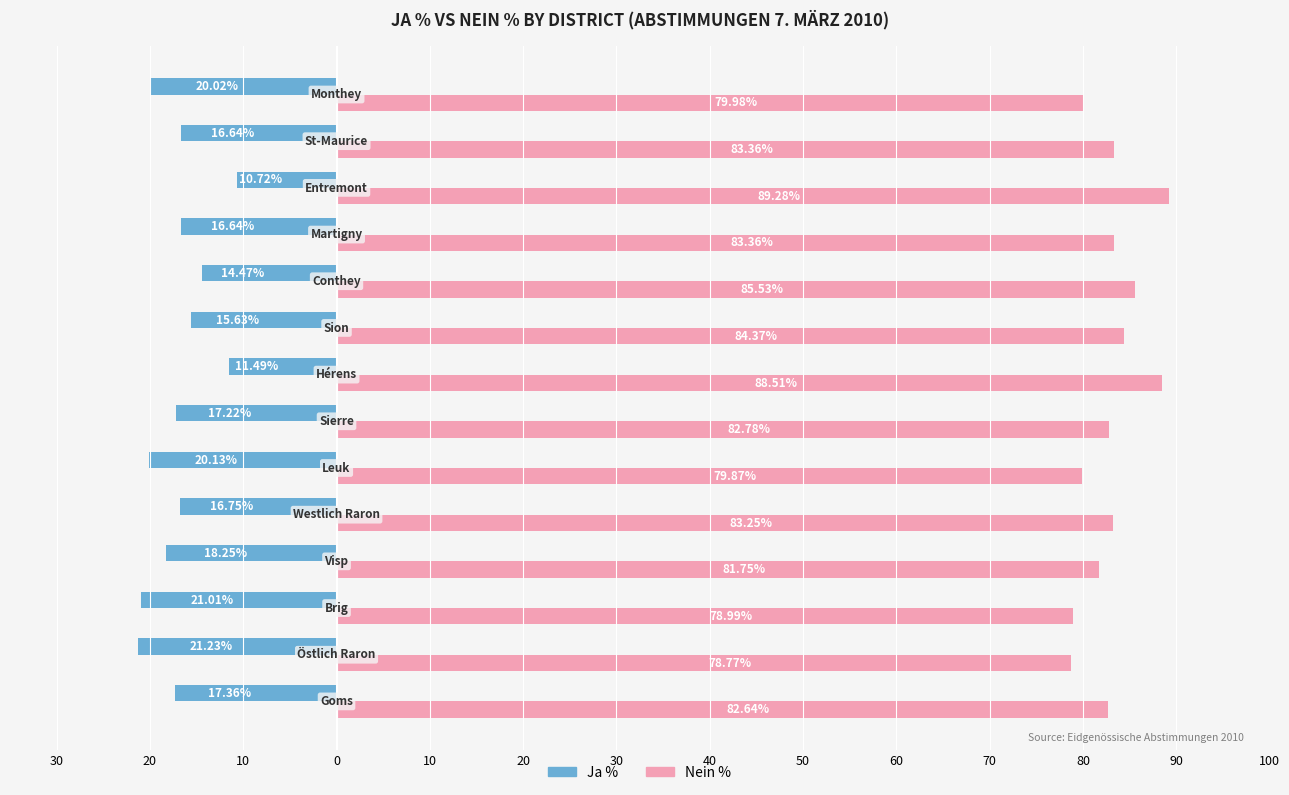

List the series in order of their overall mean, highest first.

Nein %, Ja %